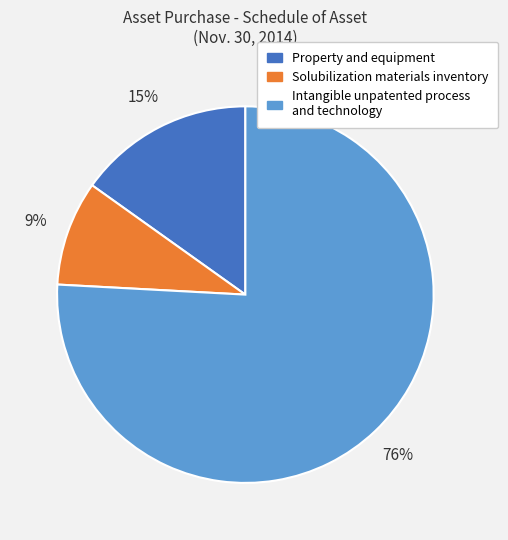

Is it true that Solubilization materials inventory is 9% of the pie?

True